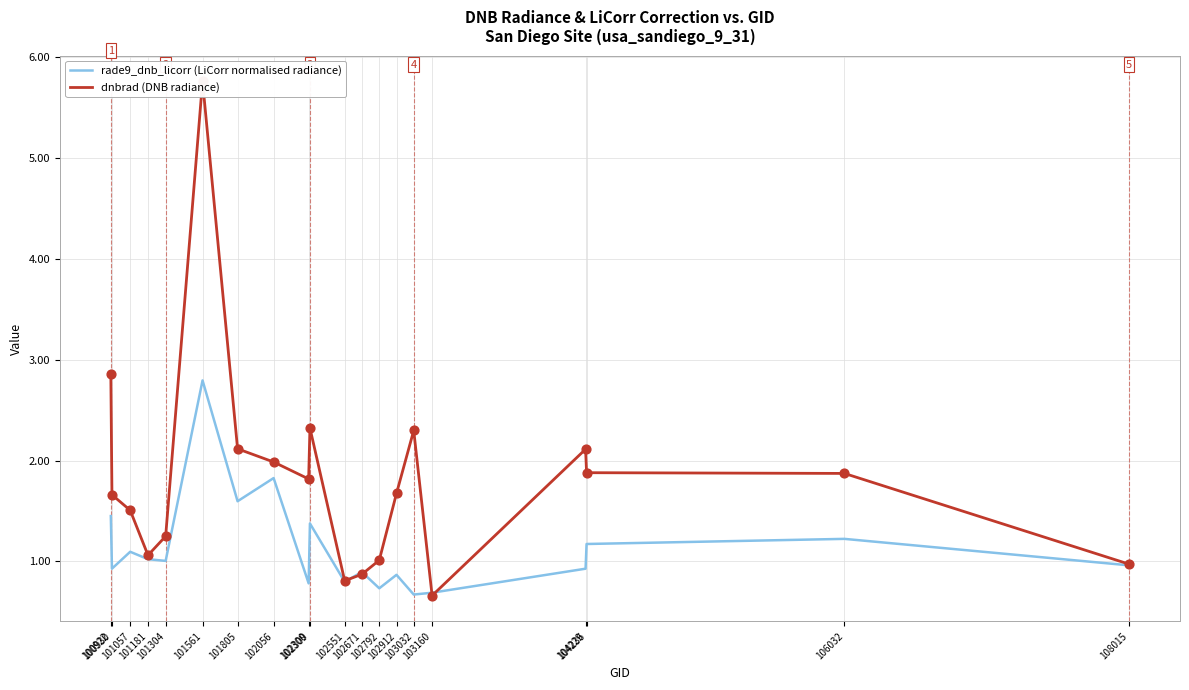

Which series reaches the maximum Y coordinate?

dnbrad (DNB radiance)